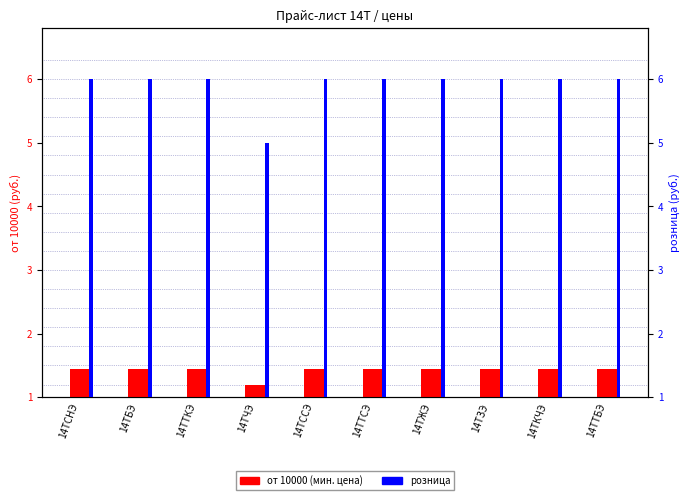

True or false: от 10000 has a value of 0.5 at 14ТБЭ.

False